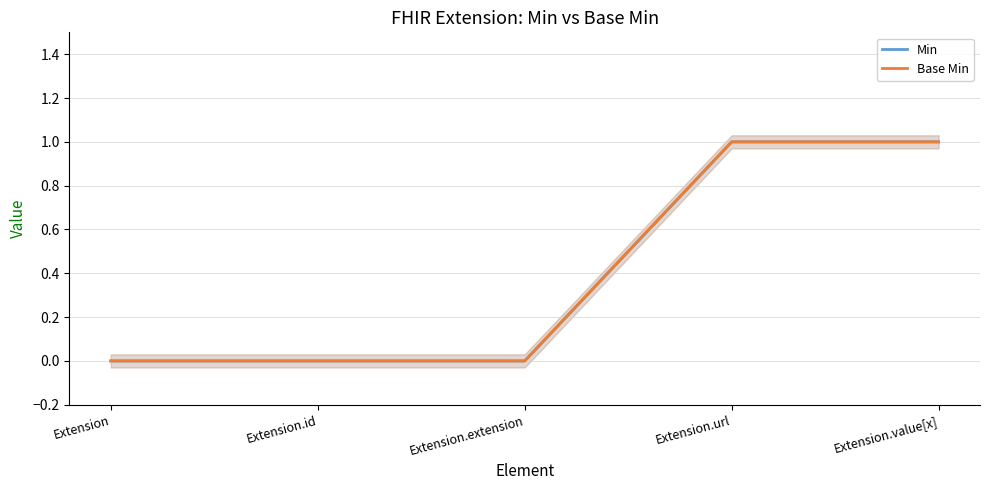

Does the chart display data point markers on the line(s)?

No